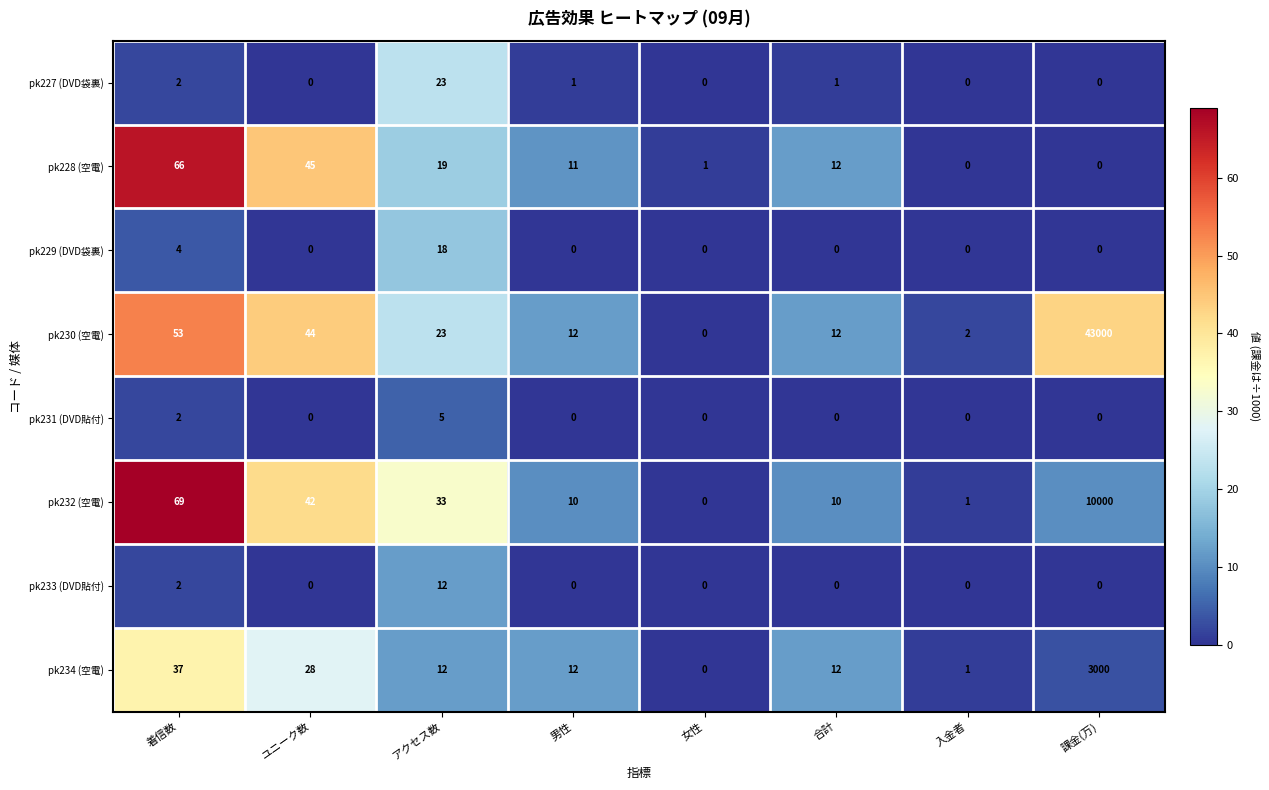

What is the maximum value for pk234 (空電)?

3000